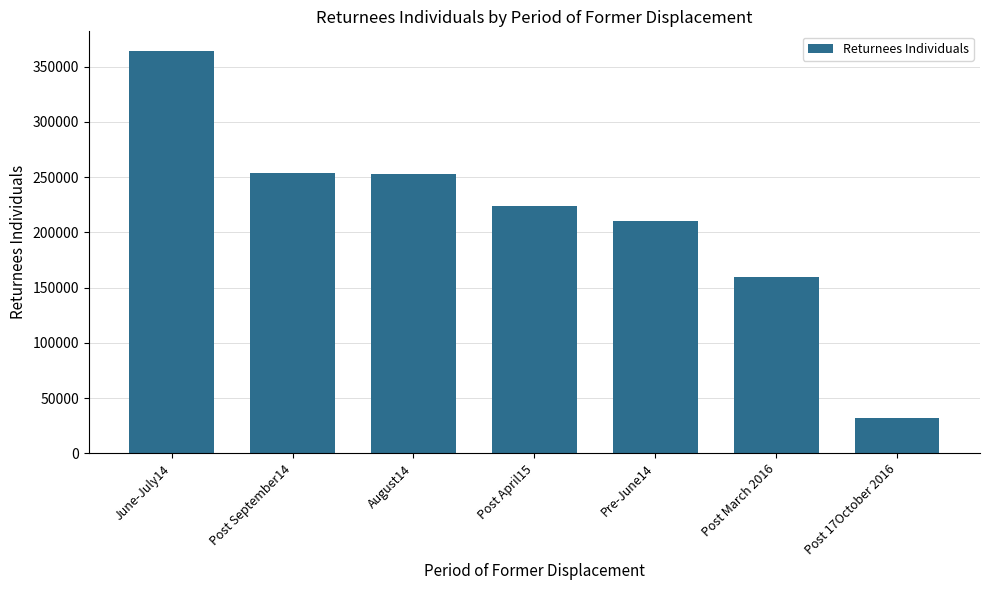

How many categories are shown in the chart?

7